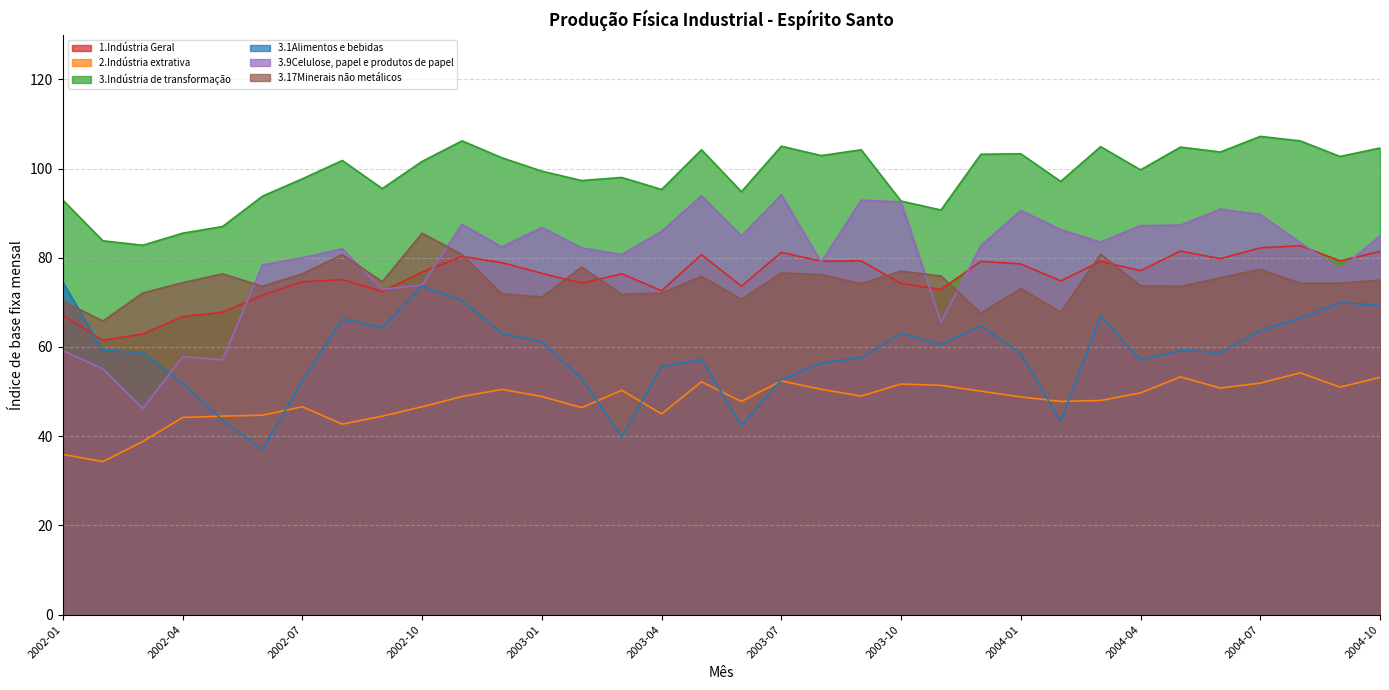

What is the average value of the 3.1Alimentos e bebidas series?

58.6